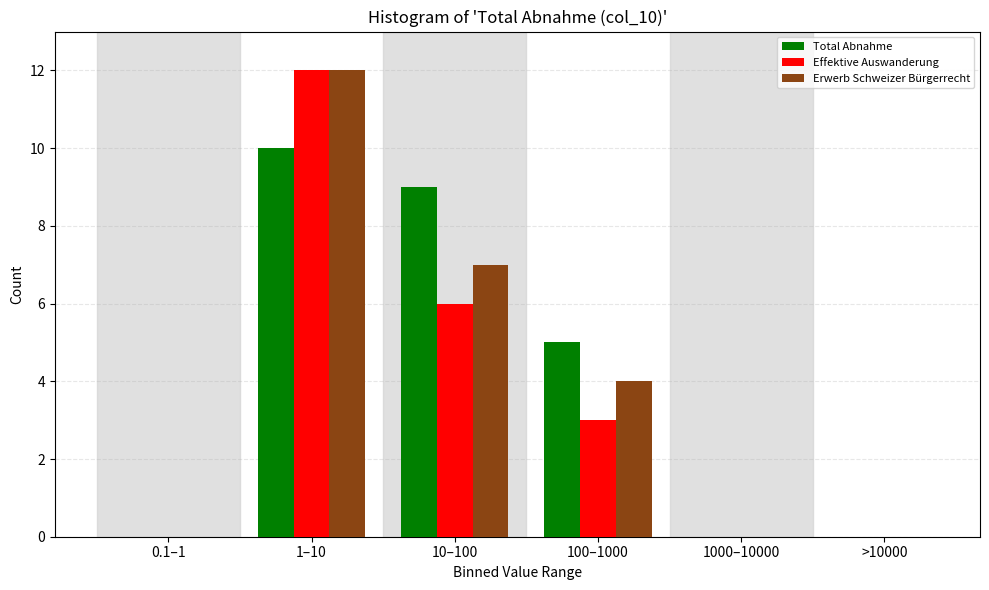

Reading left to right, transcribe all the data shown in this chart.

Total Abnahme: 0.1–1=0	1–10=10	10–100=9	100–1000=5	1000–10000=0	>10000=0
Effektive Auswanderung: 0.1–1=0	1–10=12	10–100=6	100–1000=3	1000–10000=0	>10000=0
Erwerb Schweizer Bürgerrecht: 0.1–1=0	1–10=12	10–100=7	100–1000=4	1000–10000=0	>10000=0